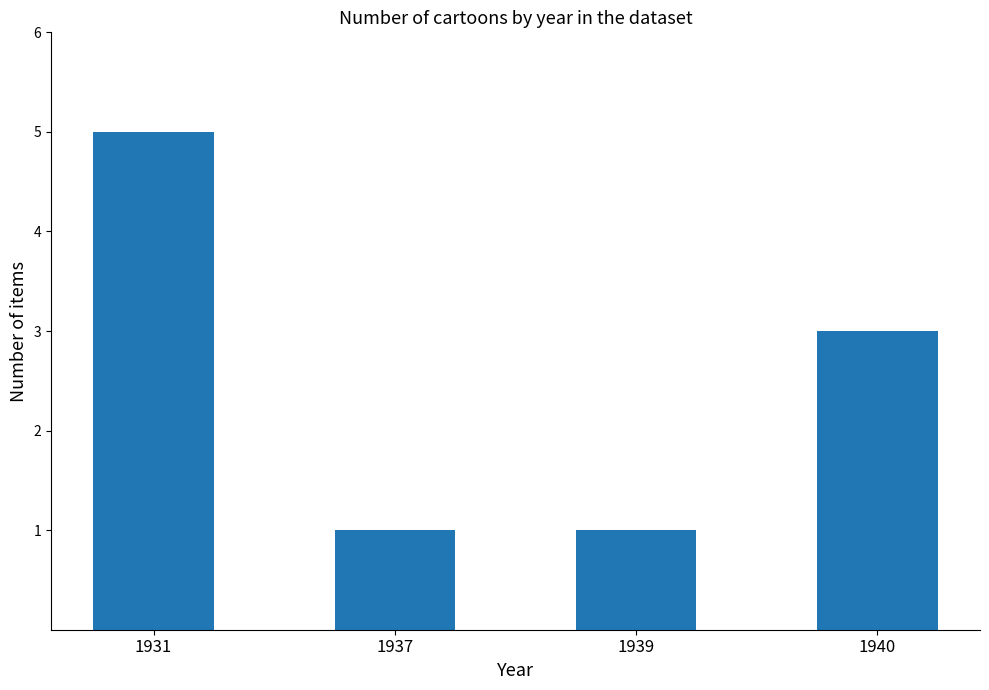

Is it true that the value at 1931 is 5?

True